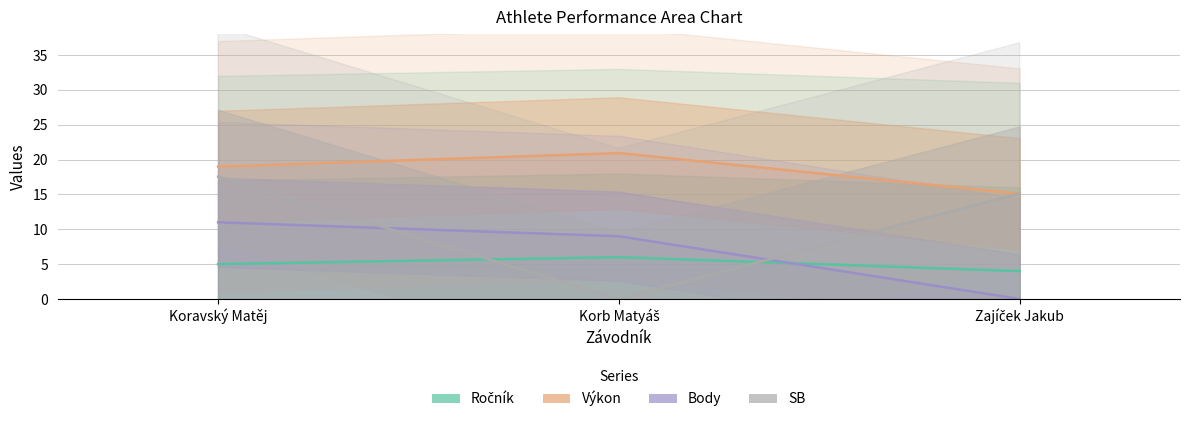

Which label corresponds to the smallest value in the chart?

Zajíček Jakub